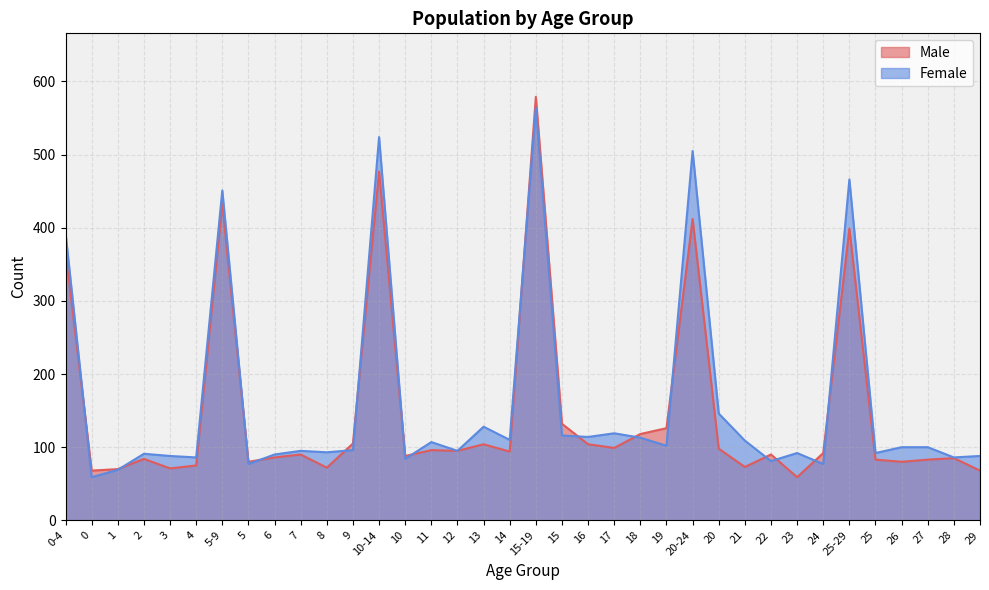

Reading right to left, list all the values displayed in this chart.

Male: 29=68	28=85	27=83	26=80	25=83	25-29=399	24=92	23=59	22=90	21=73	20=98	20-24=412	19=126	18=118	17=99	16=104	15=132	15-19=579	14=94	13=104	12=95	11=96	10=88	10-14=477	9=105	8=72	7=90	6=86	5=80	5-9=433	4=75	3=71	2=84	1=70	0=68	0-4=368
Female: 29=88	28=86	27=100	26=100	25=92	25-29=466	24=77	23=92	22=81	21=109	20=146	20-24=505	19=102	18=113	17=119	16=114	15=116	15-19=564	14=110	13=128	12=95	11=107	10=84	10-14=524	9=96	8=93	7=95	6=90	5=77	5-9=451	4=86	3=88	2=91	1=69	0=59	0-4=393